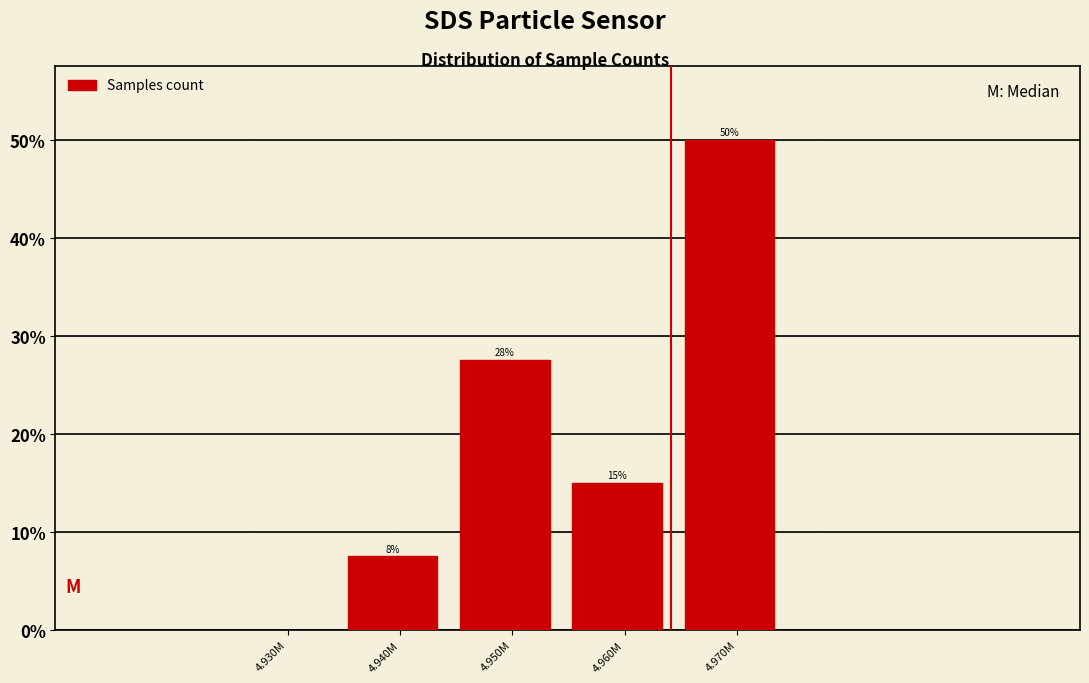

What position from the left is 4.950M?

2